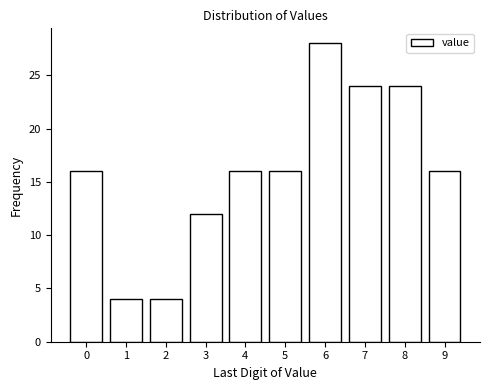

Over which range of the x-axis is the bar tallest?

5.5 to 6.5